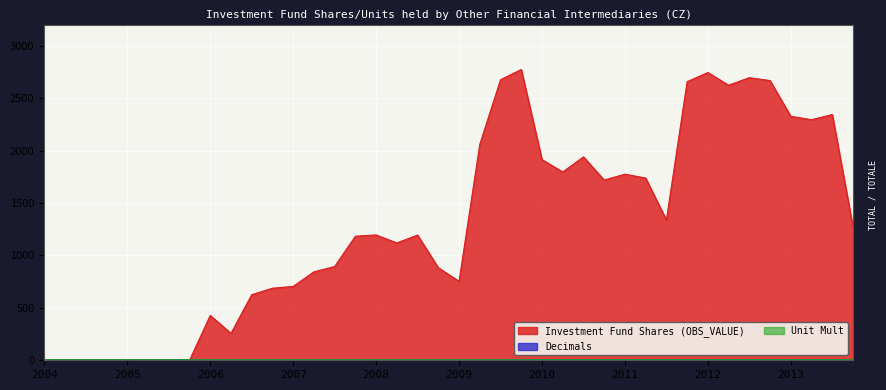

What position from the right is 2005-Q1?

36